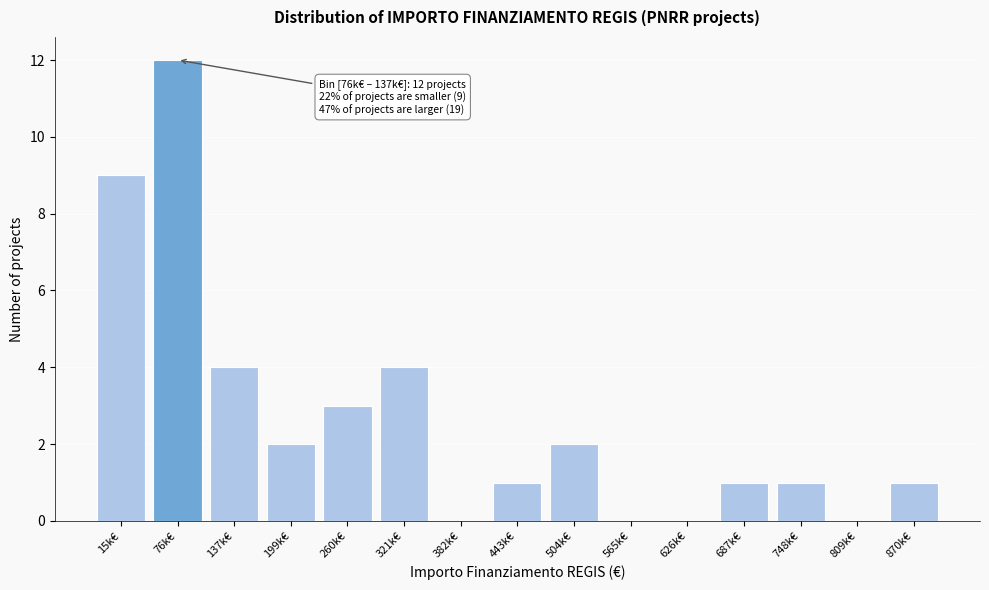

Reading right to left, extract all data points from this chart.

870k€=1	809k€=0	748k€=1	687k€=1	626k€=0	565k€=0	504k€=2	443k€=1	382k€=0	321k€=4	260k€=3	199k€=2	137k€=4	76k€=12	15k€=9